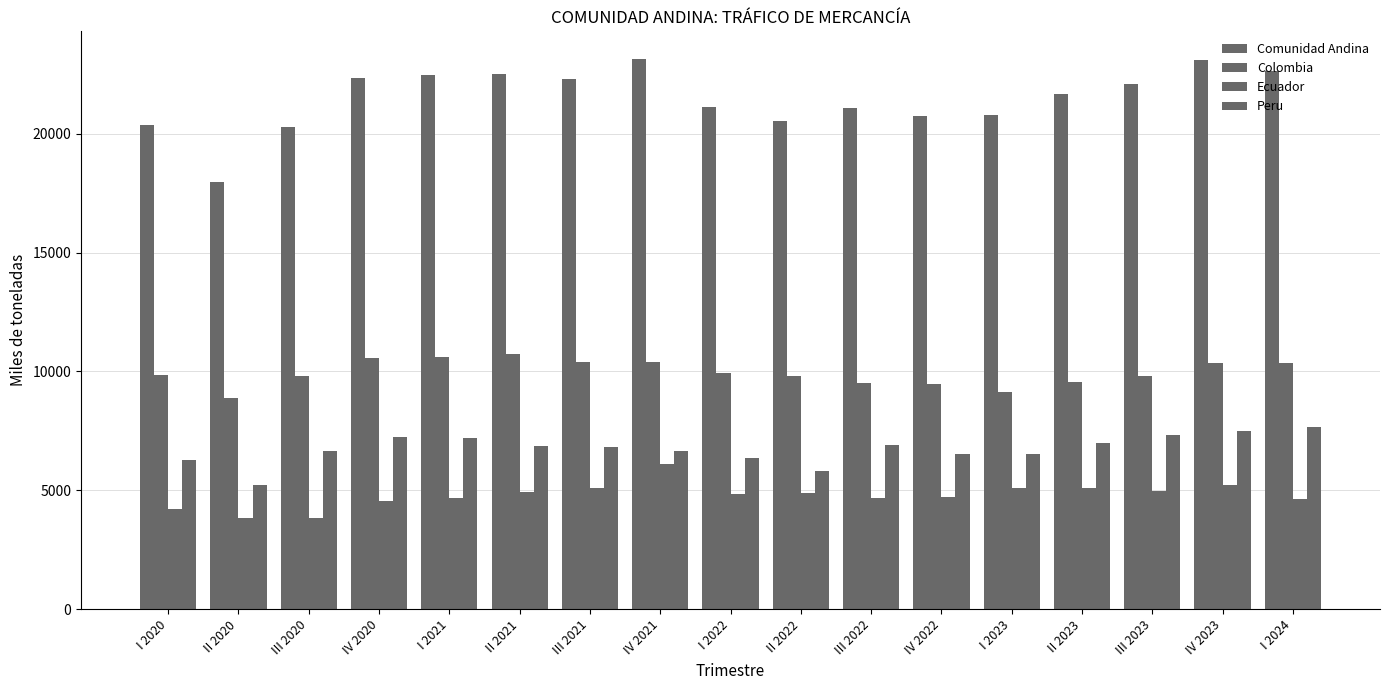

Does the chart contain any negative values?

No